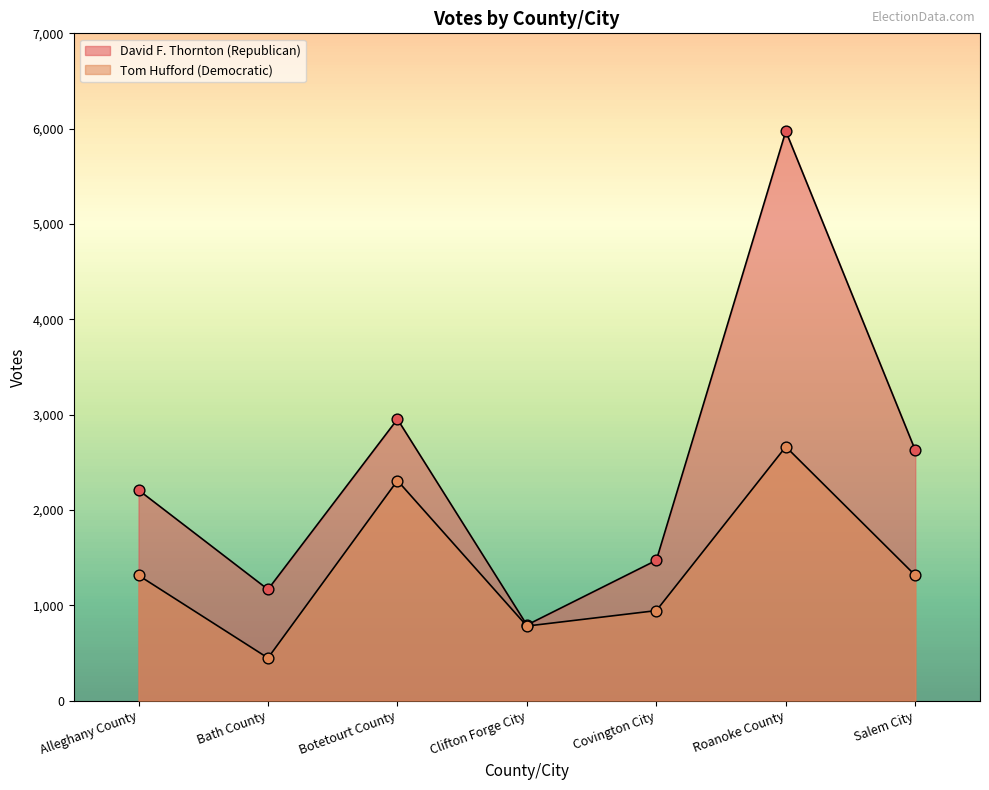

Which series reaches the minimum Y coordinate?

Tom Hufford (Democratic)